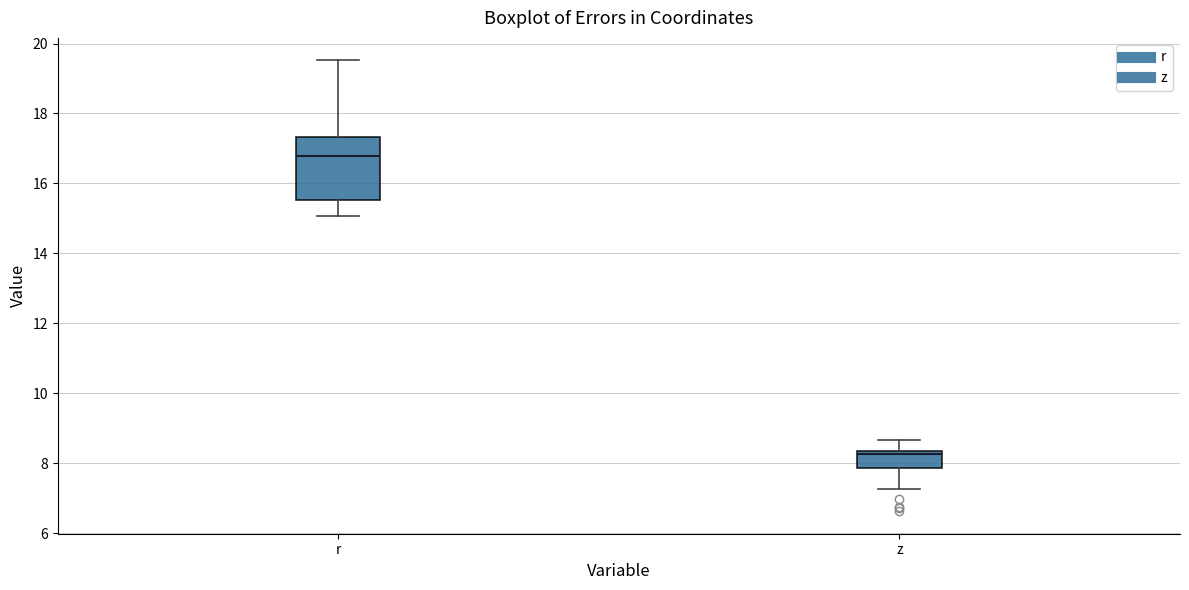

Where does the lower whisker of the box for z end on the y-axis? The values are not printed on the chart, so give them approximately, as read against the axis.

7.2